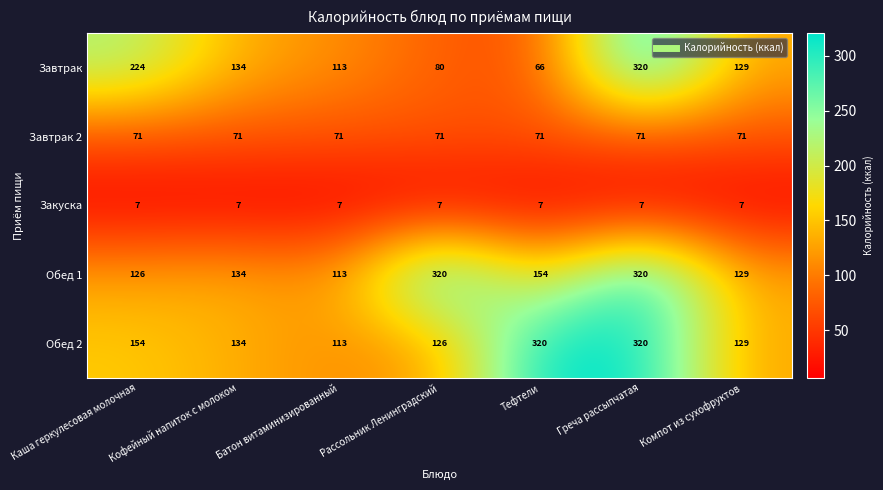

Is the value of Завтрак 2 at Компот из сухофруктов greater than the value of Обед 1 at Тефтели?

No